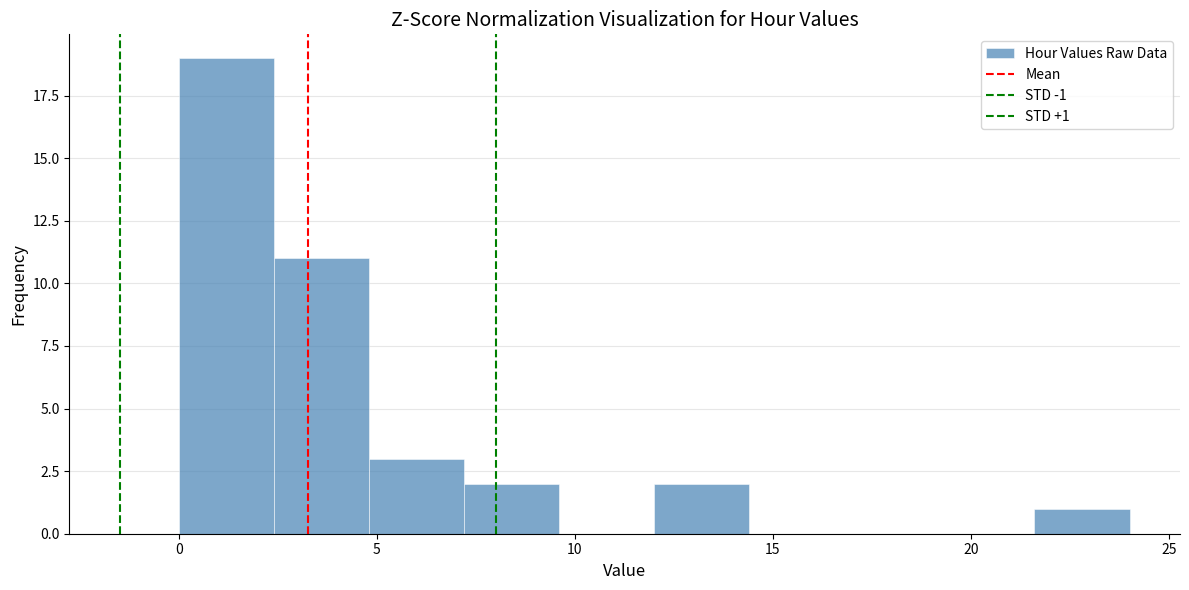

Over which range of the x-axis is the bar tallest?

0.0 to 2.4